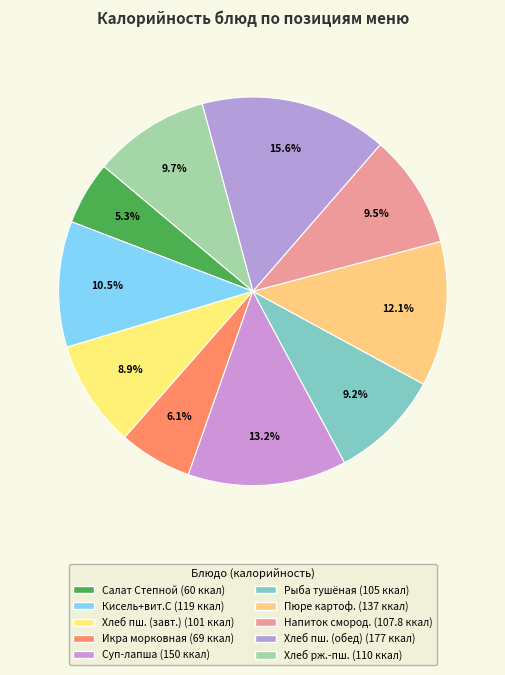

Rank the categories by value from highest to lowest.

Хлеб пшеничный (обед), Суп-лапша домашняя, Пюре картофельное, Кисель+витамин С, Хлеб ржано-пшеничный, Напиток из смородины, Рыба тушённая с овощами, Хлеб пшеничный (завтрак), Икра морковная, Салат Степной